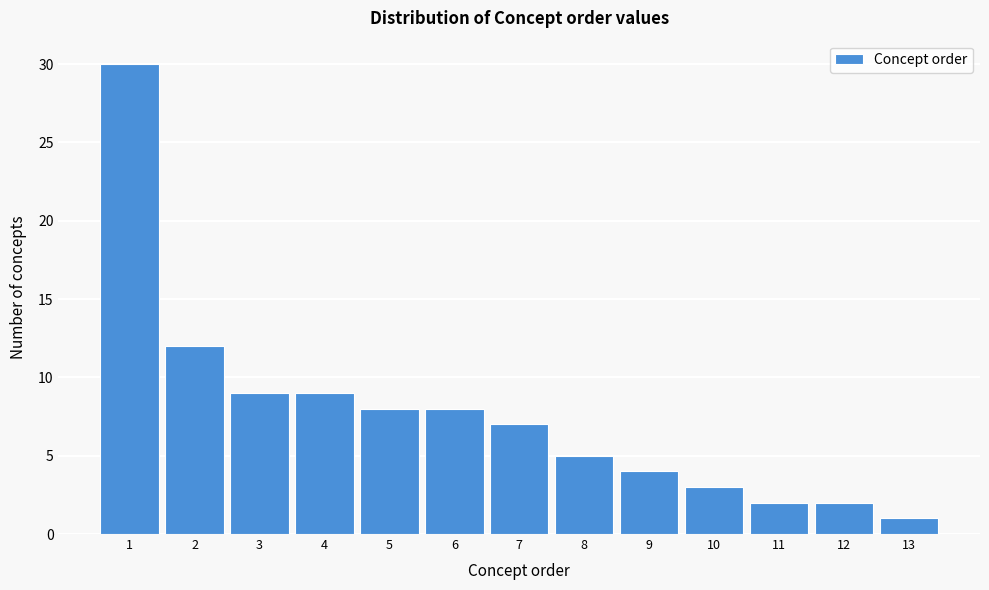

Reading left to right, list all the values displayed in this chart.

1=30	2=12	3=9	4=9	5=8	6=8	7=7	8=5	9=4	10=3	11=2	12=2	13=1